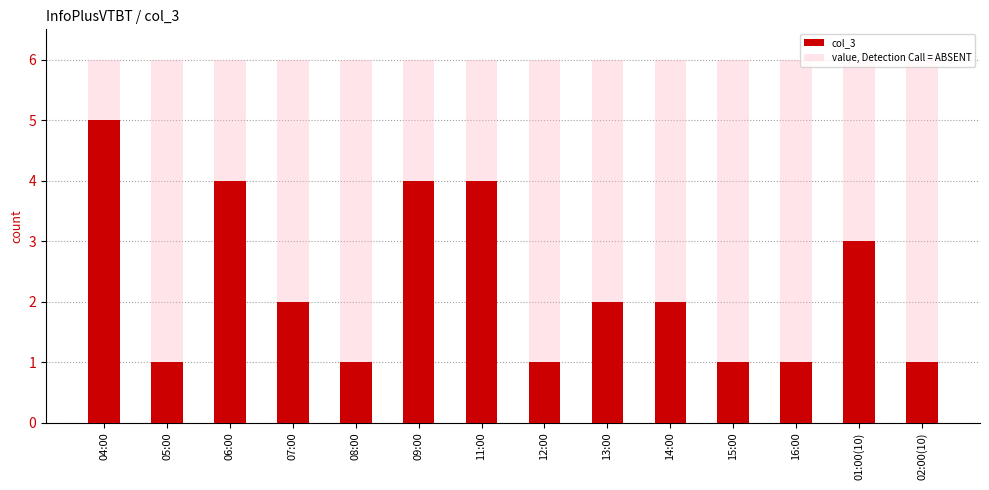

Where is col_3 nearest to the value 3?

01:00(10)